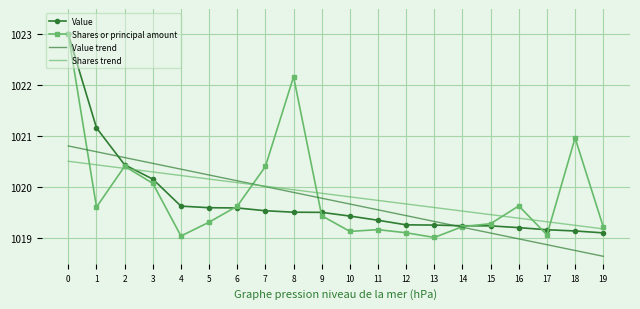

Is the value of Value at 2 greater than the value of Shares trend at 6?

Yes